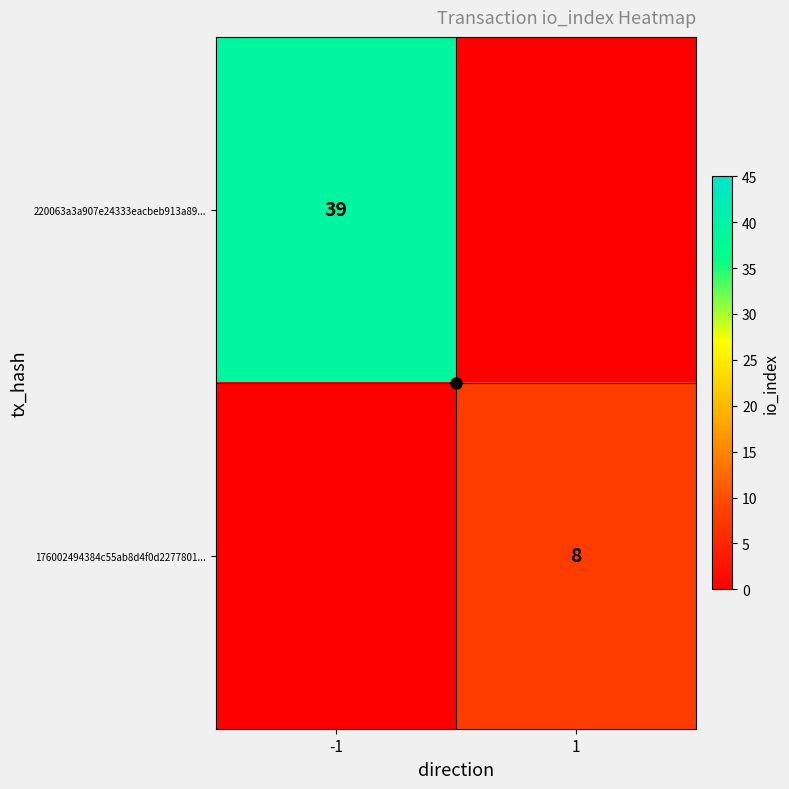

List the series in order of their peak value, lowest first.

220063a3a907e24333eacbeb913a89..., 176002494384c55ab8d4f0d2277801...